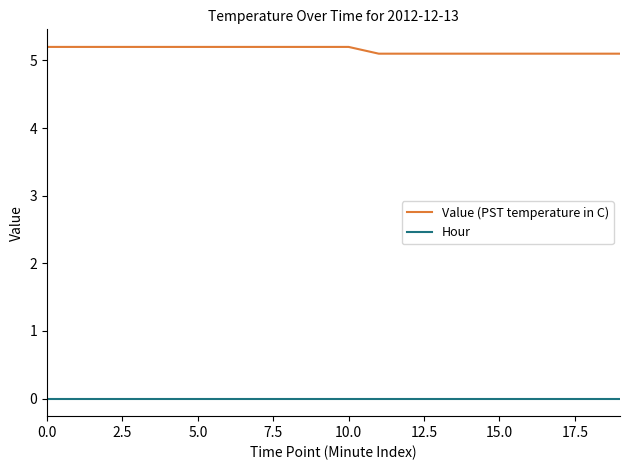

Reading left to right, list all the values displayed in this chart.

Value (PST temperature in C): 5.2	5.2	5.2	5.2	5.2	5.2	5.2	5.2	5.2	5.2	5.2	5.1	5.1	5.1	5.1	5.1	5.1	5.1	5.1	5.1
Hour: 0.0	0.0	0.0	0.0	0.0	0.0	0.0	0.0	0.0	0.0	0.0	0.0	0.0	0.0	0.0	0.0	0.0	0.0	0.0	0.0